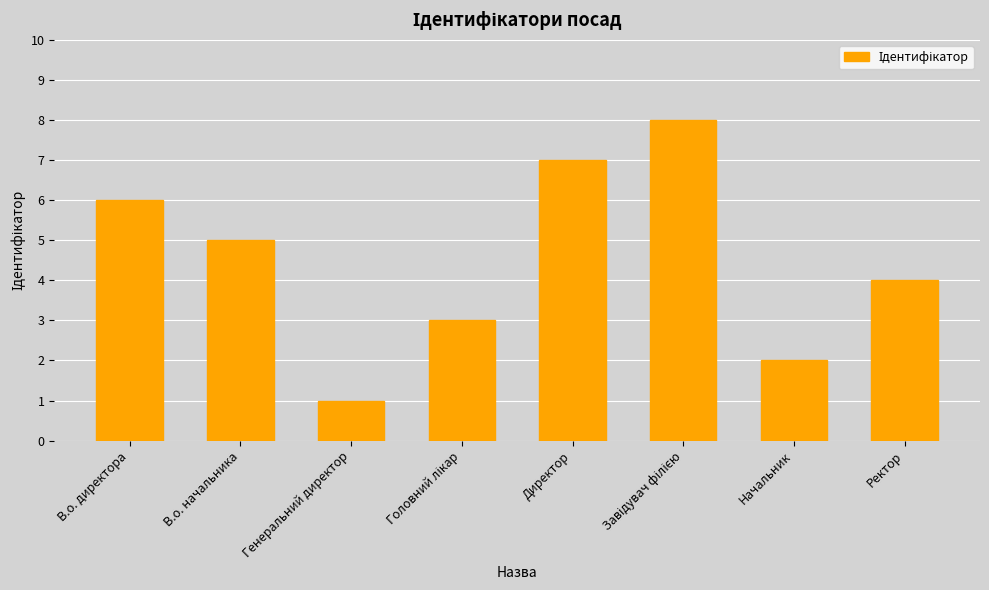

How many data points does each series have?

8